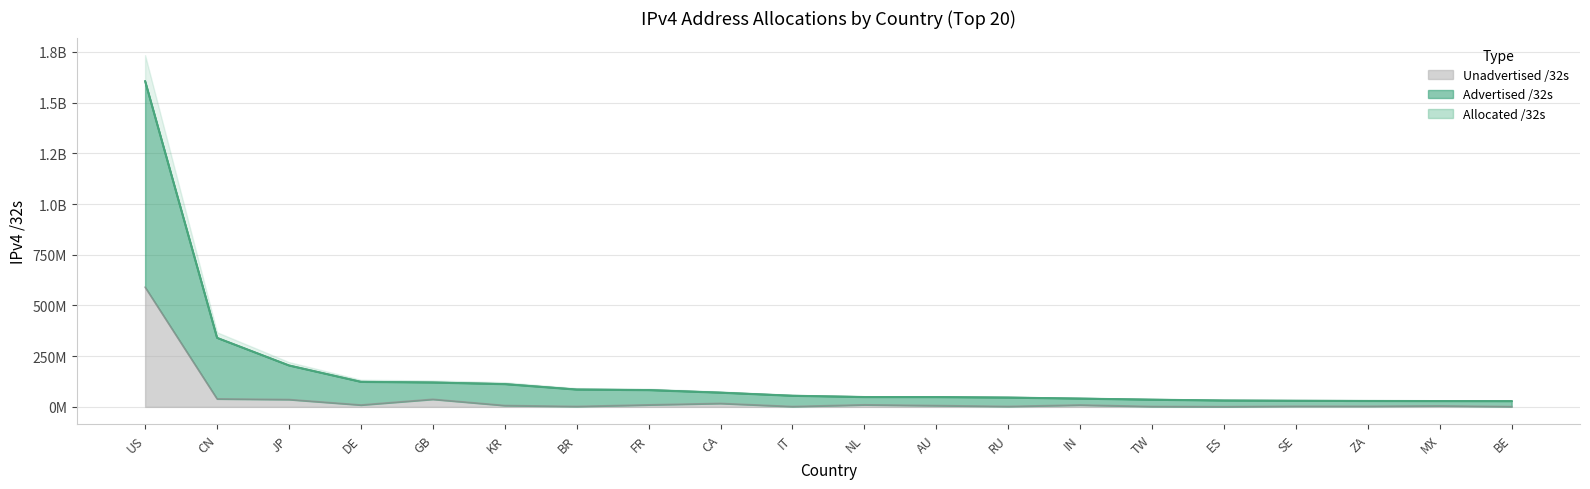

What are all the series names shown in the legend?

Allocated /32s, Advertised /32s, Unadvertised /32s